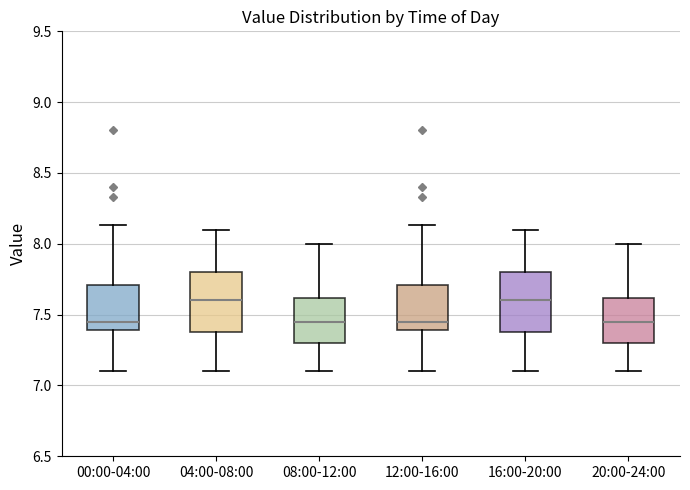

Reading left to right, read every box against the y-axis: the position of its median line, the range the box covers, and the ends of its whiskers. The values are not printed on the chart, so give them approximately, as read against the axis.

00:00-04:00: median 7.45, box 7.40 to 7.70, whiskers 7.10 to 8.15
04:00-08:00: median 7.60, box 7.40 to 7.80, whiskers 7.10 to 8.10
08:00-12:00: median 7.45, box 7.30 to 7.60, whiskers 7.10 to 8.00
12:00-16:00: median 7.45, box 7.40 to 7.70, whiskers 7.10 to 8.15
16:00-20:00: median 7.60, box 7.40 to 7.80, whiskers 7.10 to 8.10
20:00-24:00: median 7.45, box 7.30 to 7.60, whiskers 7.10 to 8.00